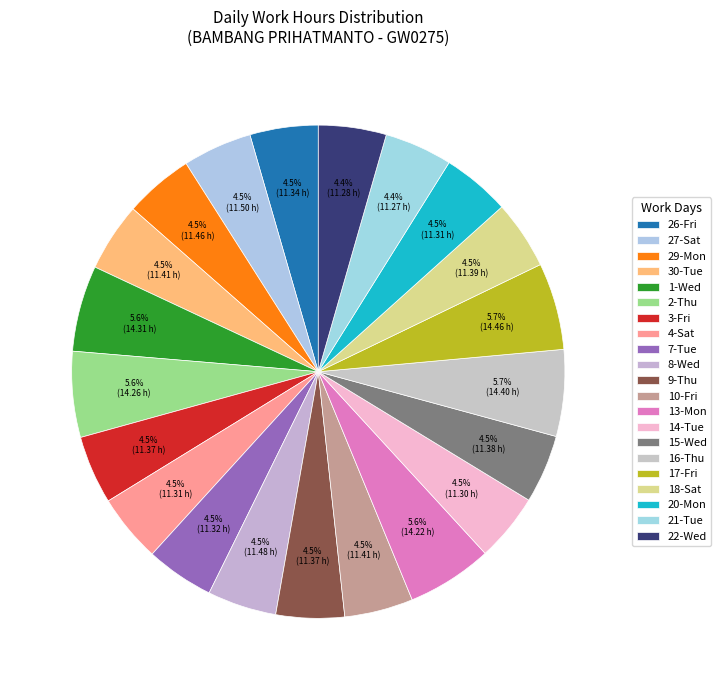

What is the change in value from 2-Thu to 8-Wed?

-2.8